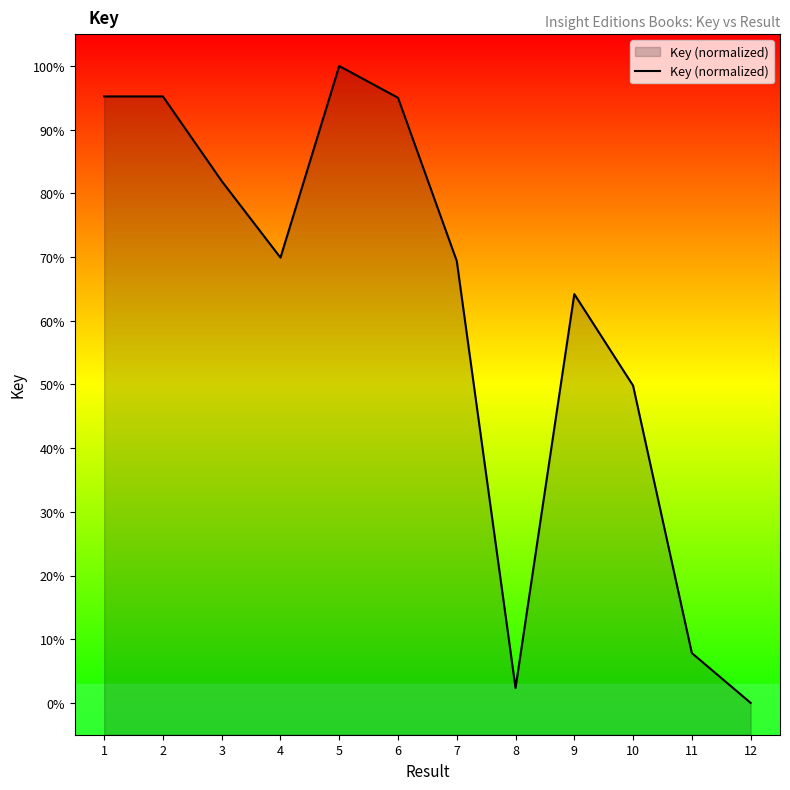

What is the difference between the maximum and second lowest values?

97.7